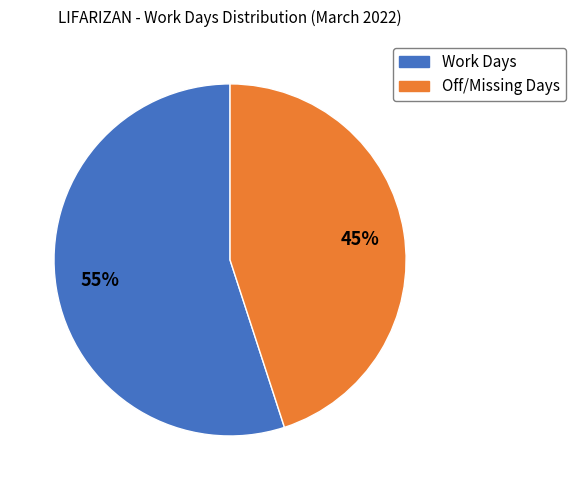

Is Off/Missing Days the majority of the pie?

No